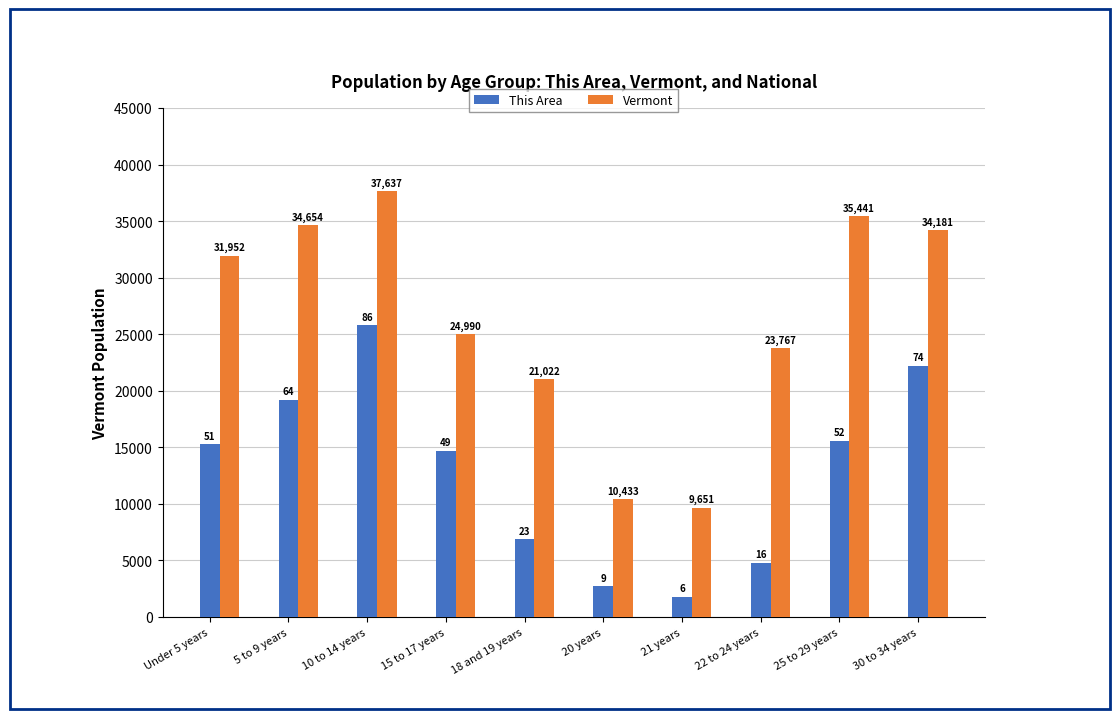

The value of This Area at 18 and 19 years is 6900. True or false?

True